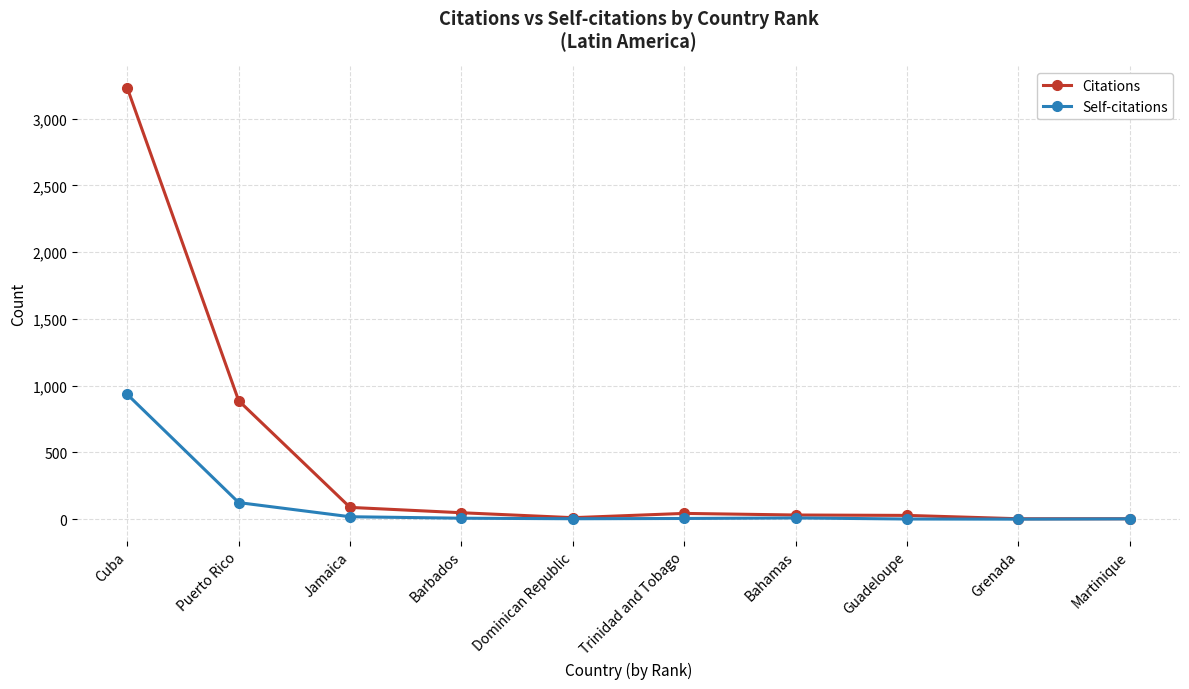

The value of Self-citations at Cuba is 586. True or false?

False